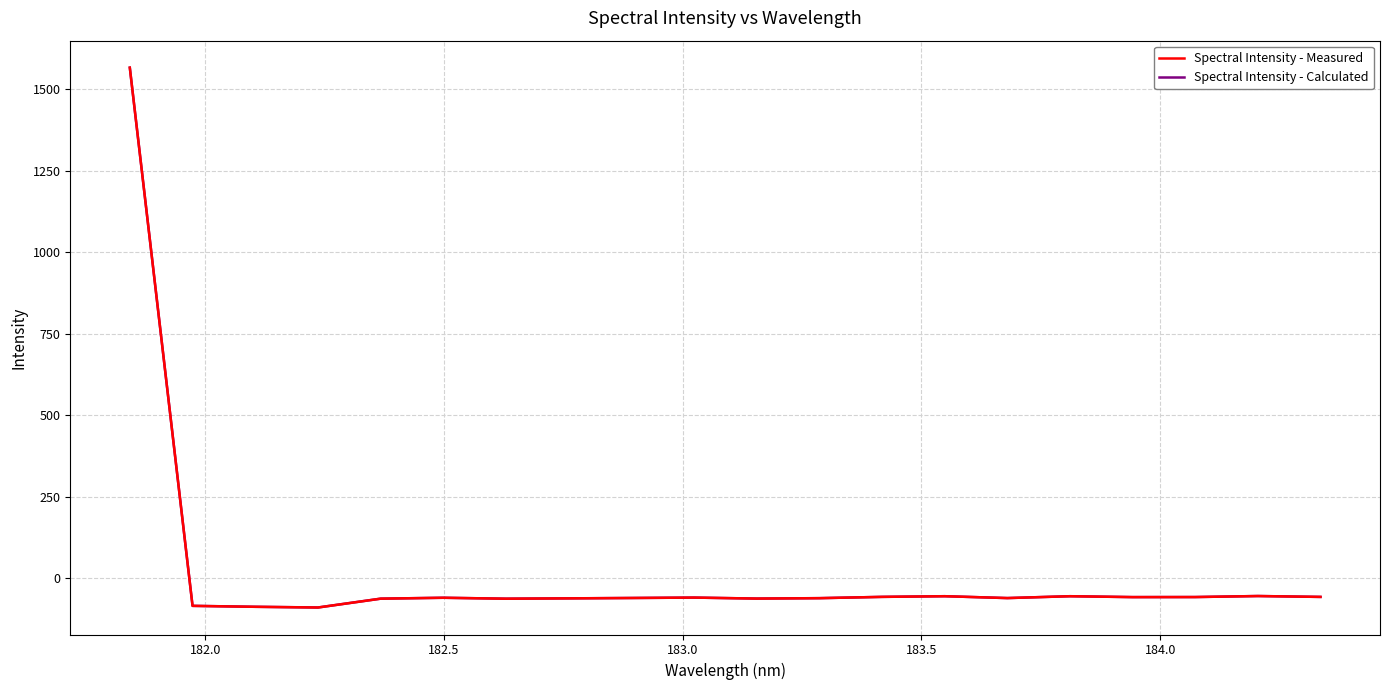

Which series has the widest spread of values?

Spectral Intensity - Measured